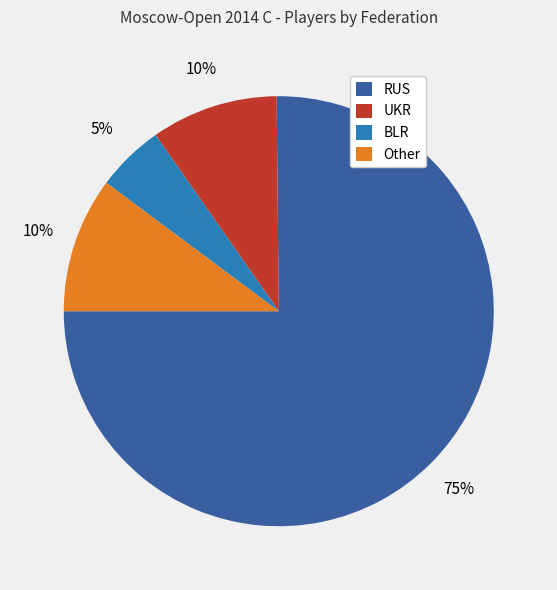

What is the ratio of the value at BLR to the value at UKR?

0.5